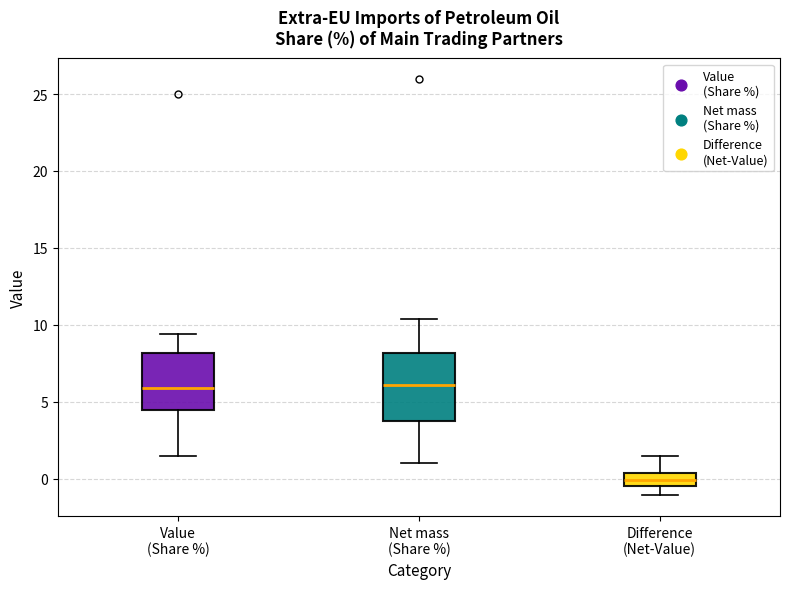

Reading left to right, read every box against the y-axis: the position of its median line, the range the box covers, and the ends of its whiskers. The values are not printed on the chart, so give them approximately, as read against the axis.

Value (Share %): median 6.0, box 4.5 to 8.0, whiskers 1.5 to 9.5
Net mass (Share %): median 6.0, box 3.5 to 8.0, whiskers 1.0 to 10.5
Difference (Net-Value): median 0.0, box -0.5 to 0.5, whiskers -1.0 to 1.5